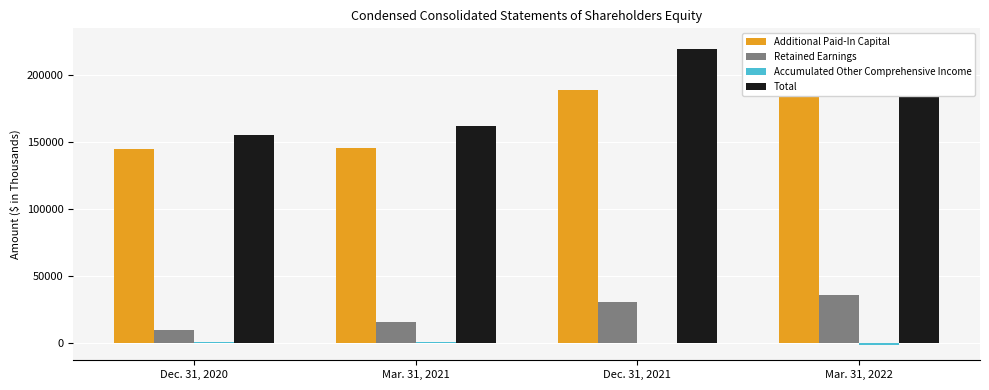

Read the Retained Earnings value at Mar. 31, 2022.

35713